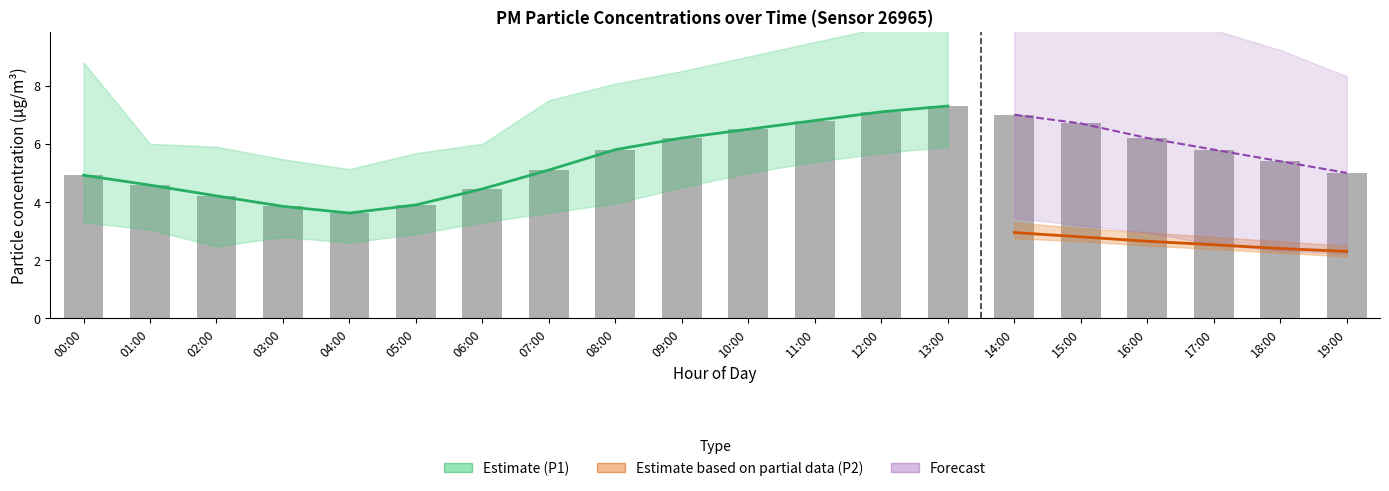

What is the difference between the P2 values at 10:00 and 19:00?

0.5